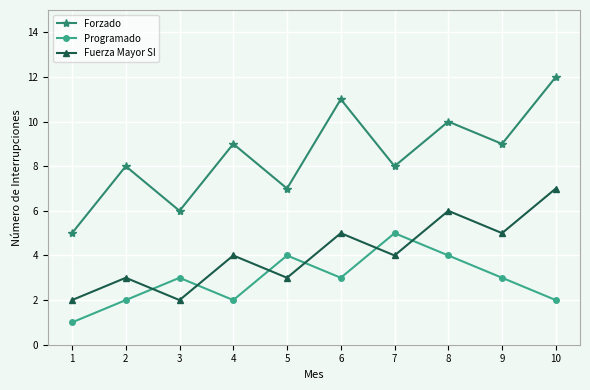

What is the minimum value for Fuerza Mayor SI?

2